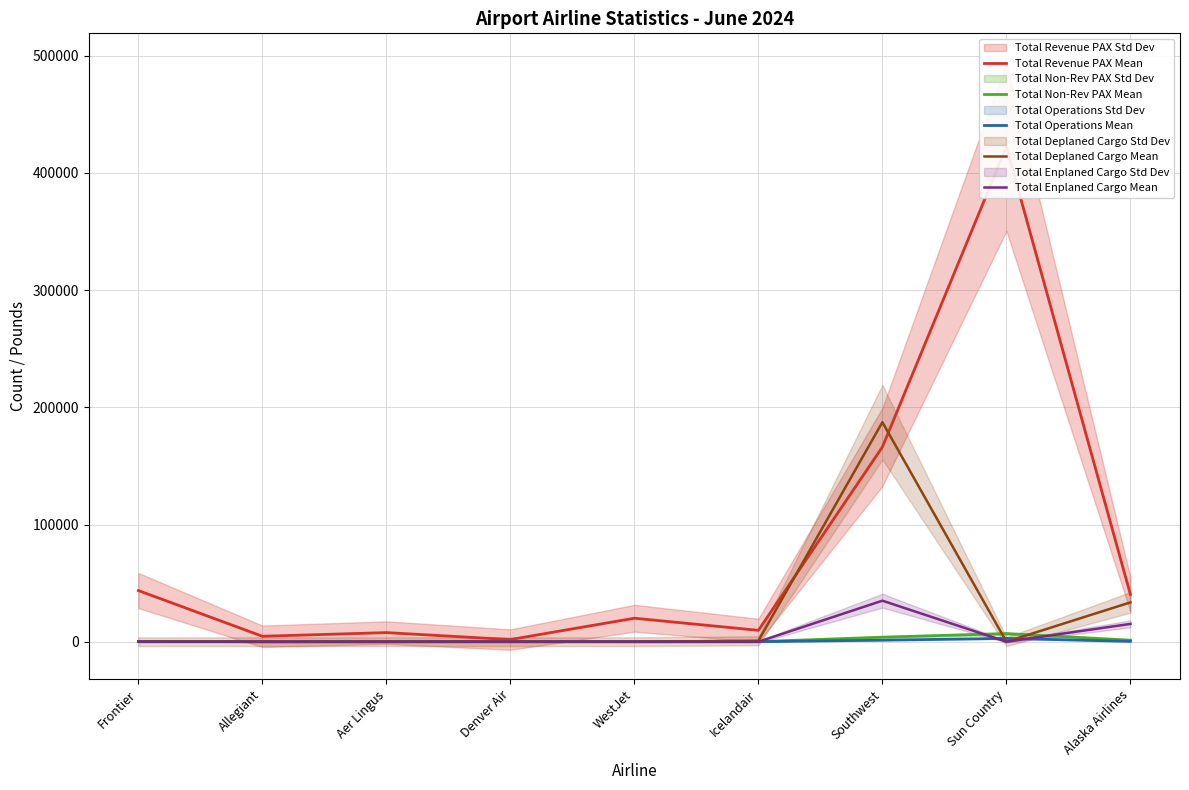

Between Icelandair and Southwest, which is larger?

Southwest